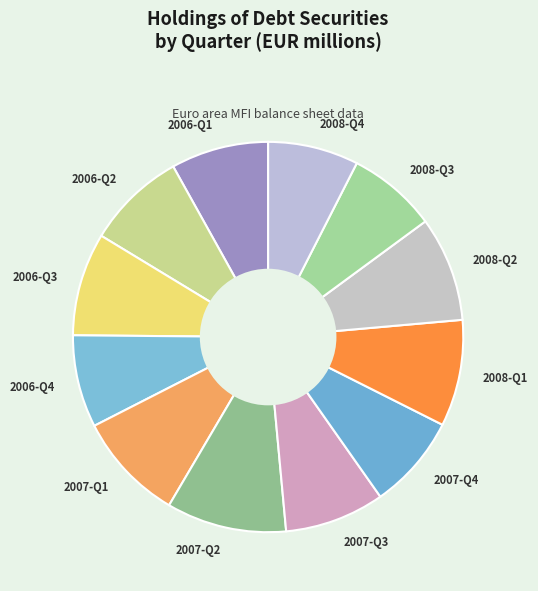

Which slice is the largest?

2007-Q2